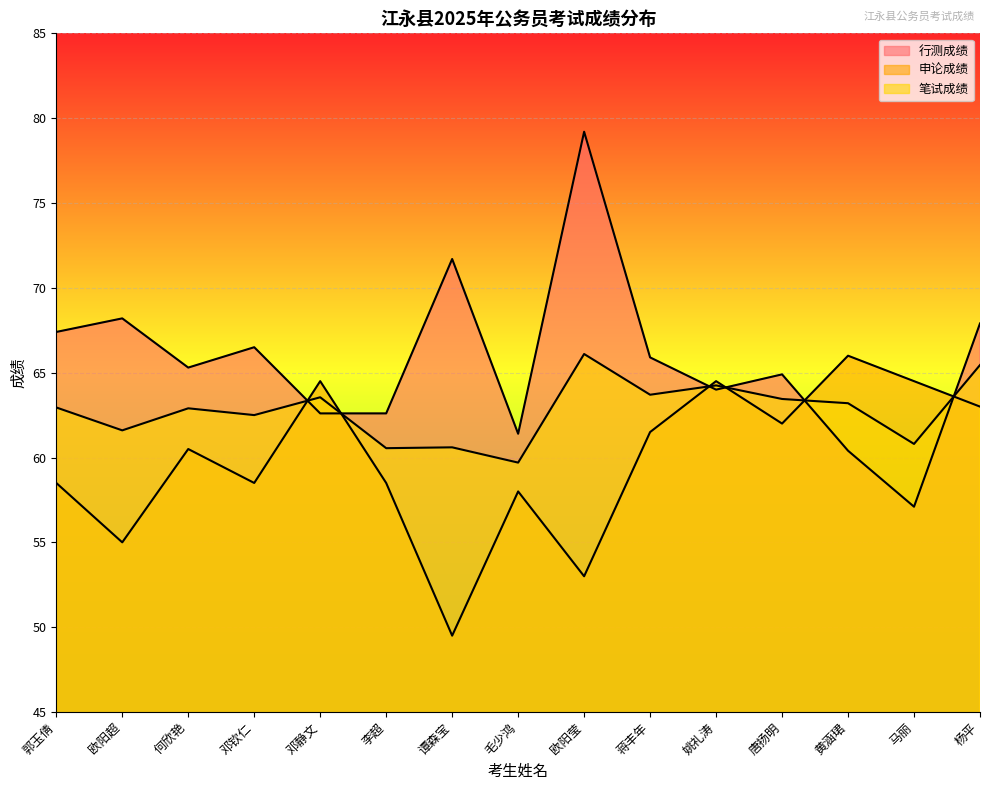

Which series has the largest range (max minus min)?

行测成绩